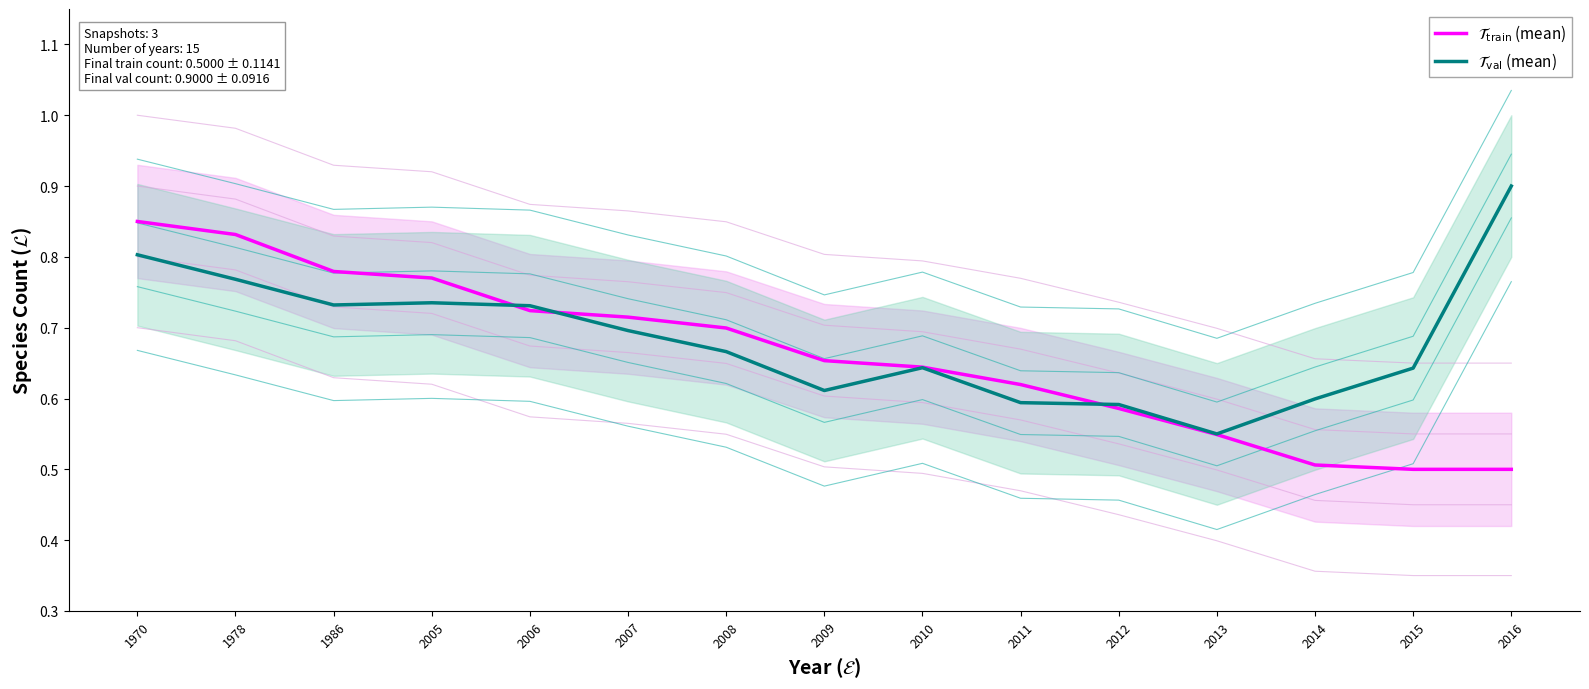

At which category is the sum across all series the highest?

1970